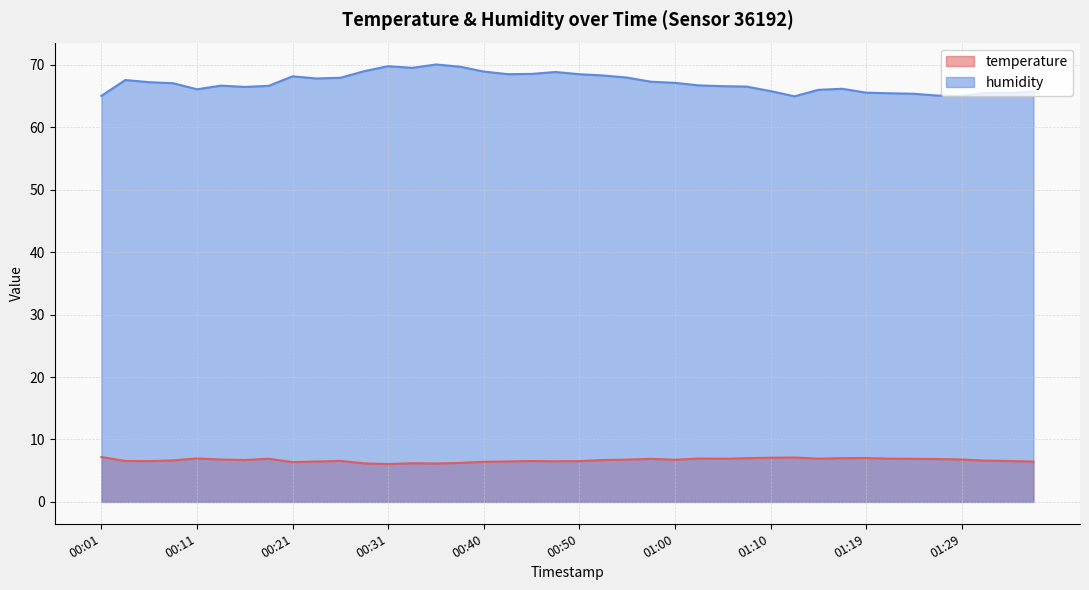

Which series has the largest total across all categories?

humidity